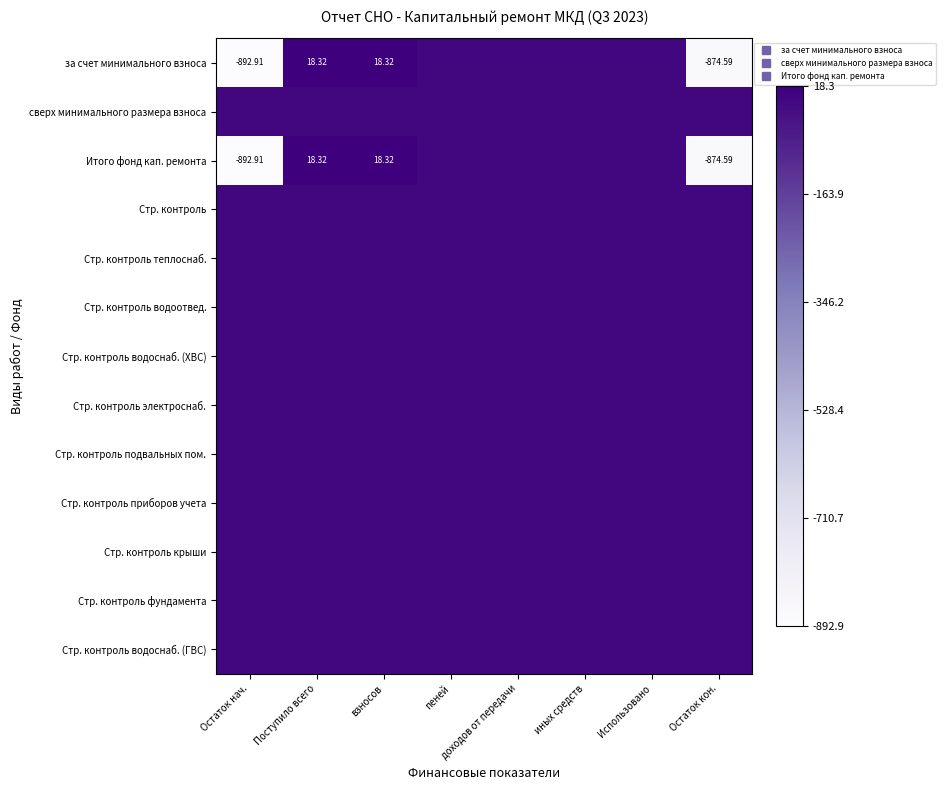

Which has a higher value, Поступило всего or доходов от передачи?

Поступило всего